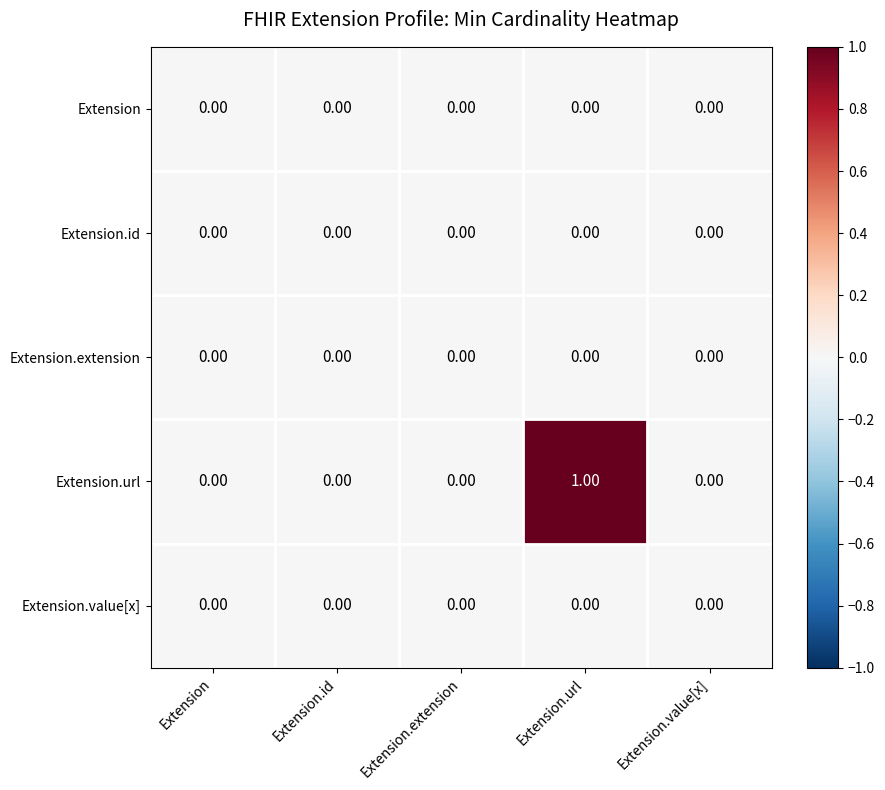

At which category is the sum across all series the highest?

Extension.url